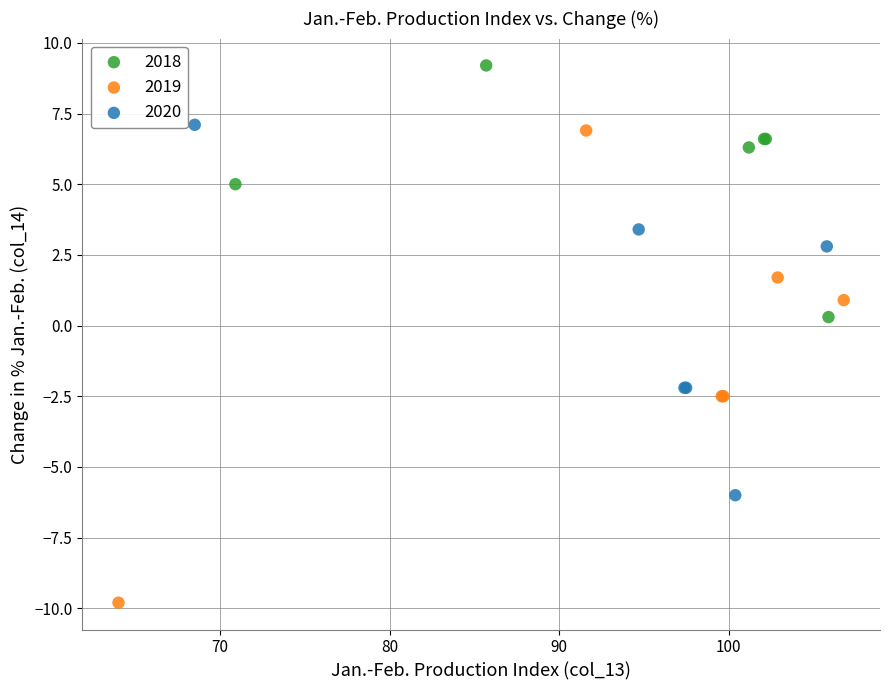

Which series has the largest Y range (max minus min)?

2019